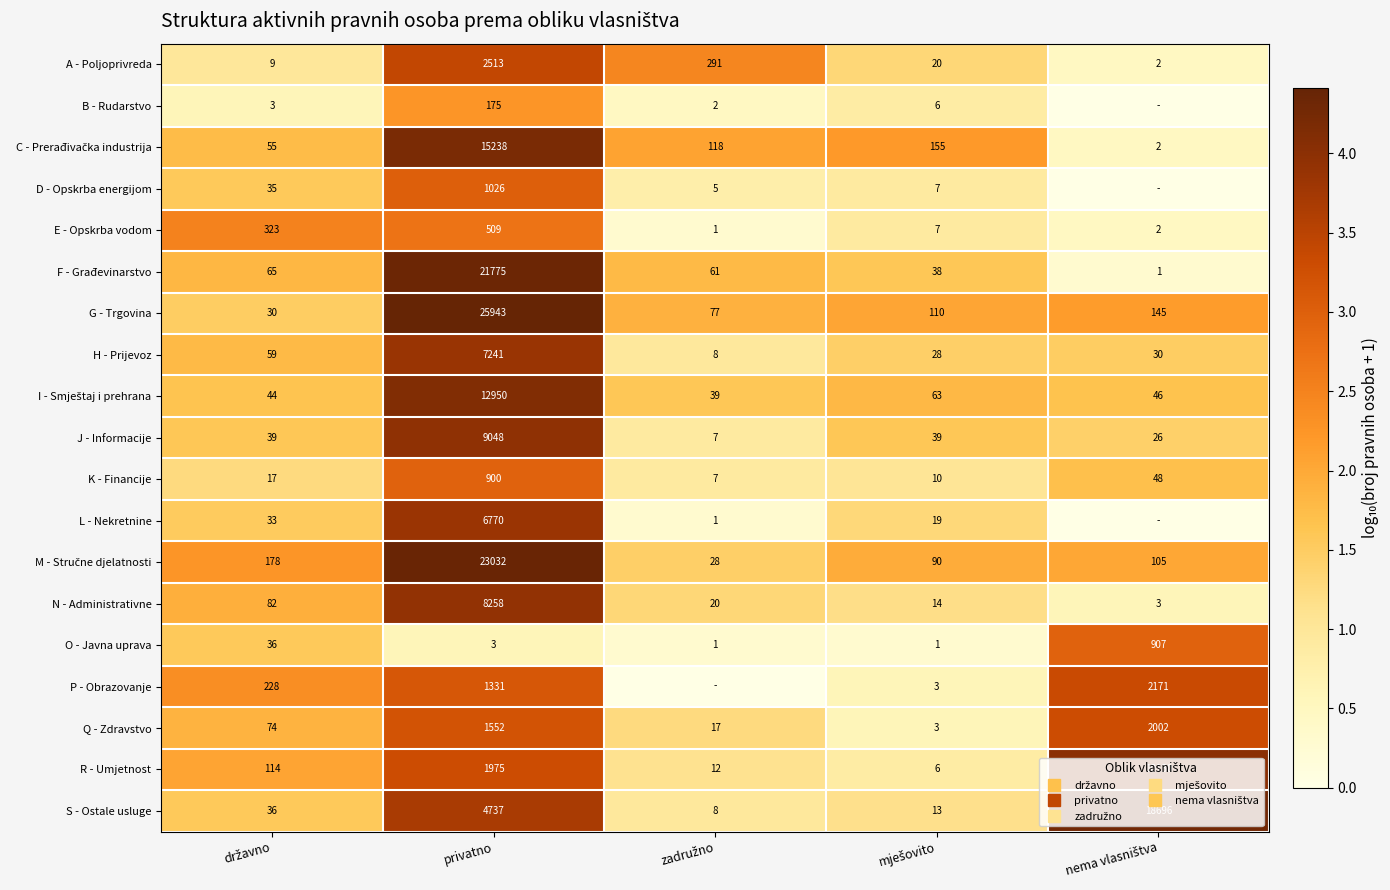

What is the difference between the maximum and minimum values in the O - Javna uprava series?

2.7